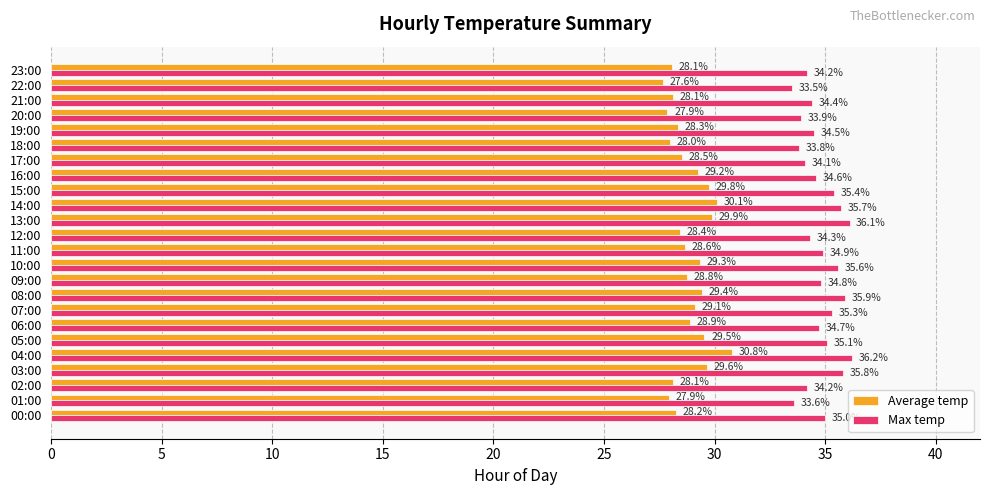

What is the sum of all Max temp values?

835.6